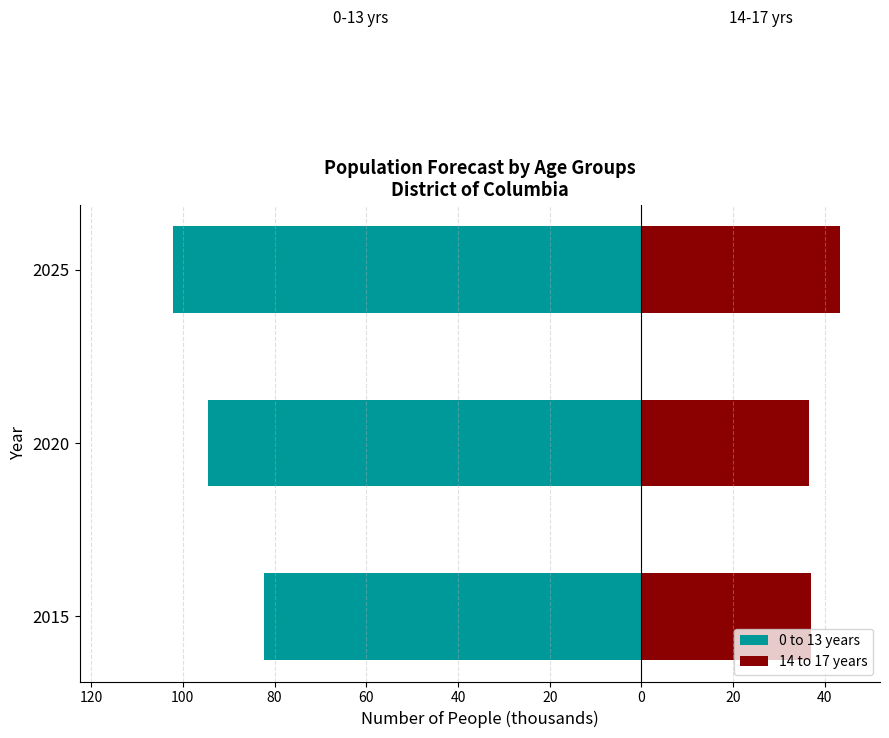

Is it true that 0 to 13 years equals -141.3 at 2020?

False